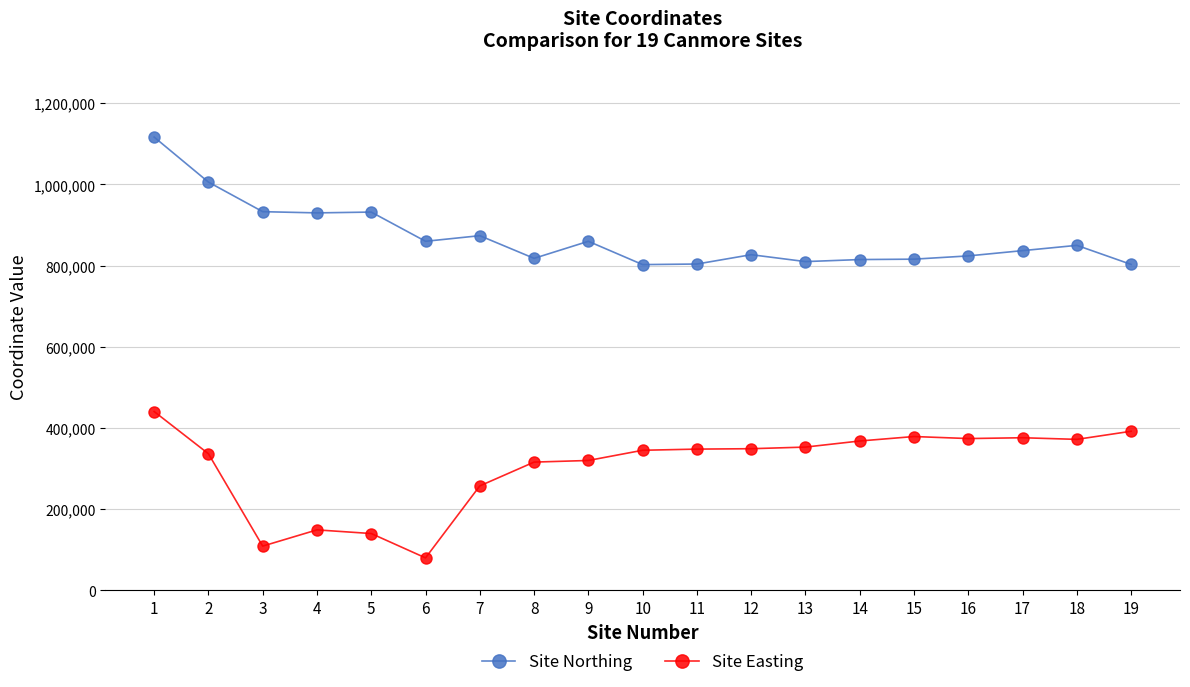

True or false: Site Easting and Site Northing cross at least once.

False